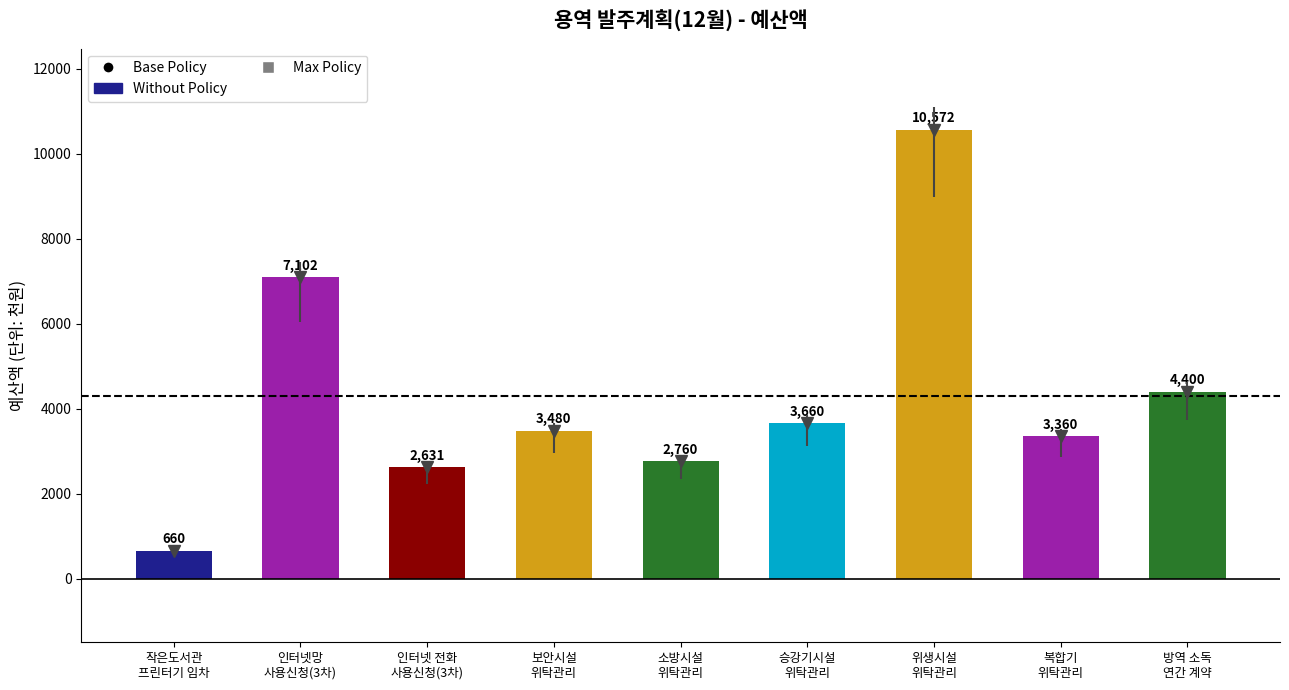

How many values are below 3480?

4